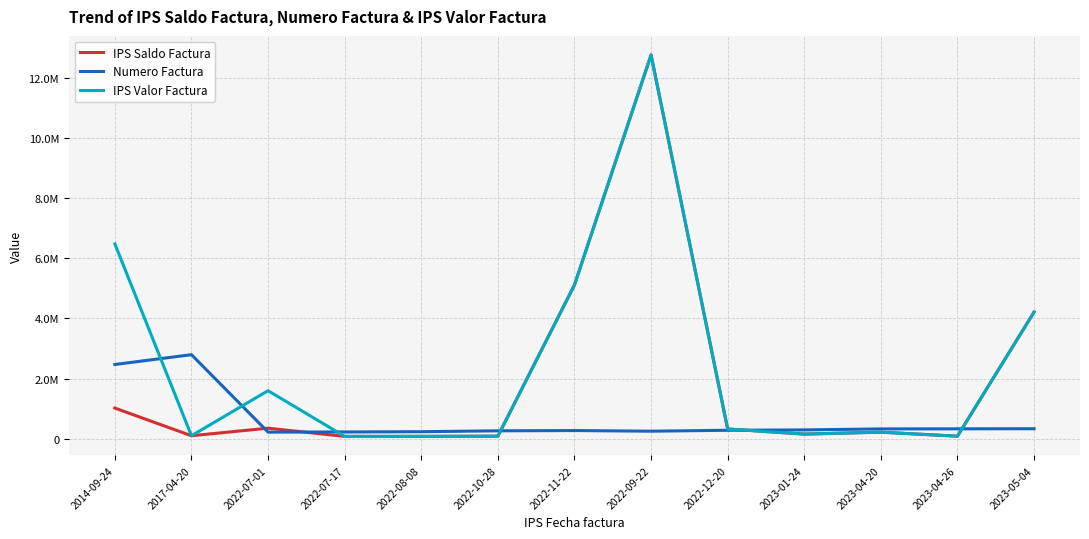

What is the total value across all series at 2022-10-28?

441547